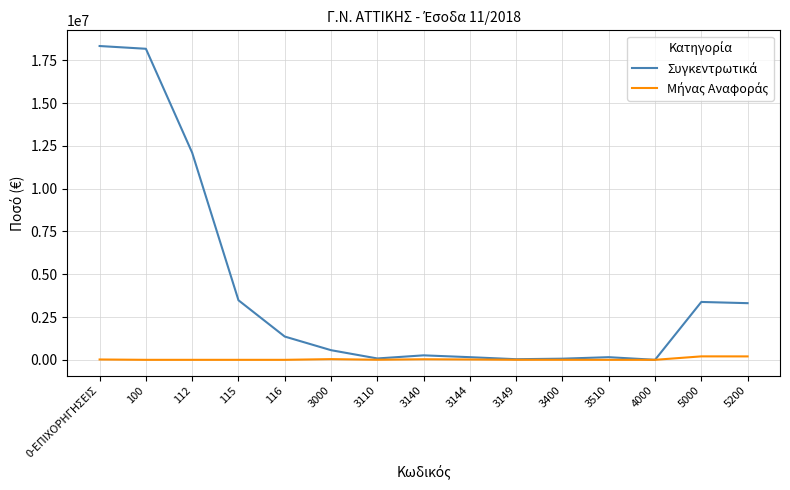

How many lines are shown in the chart?

2